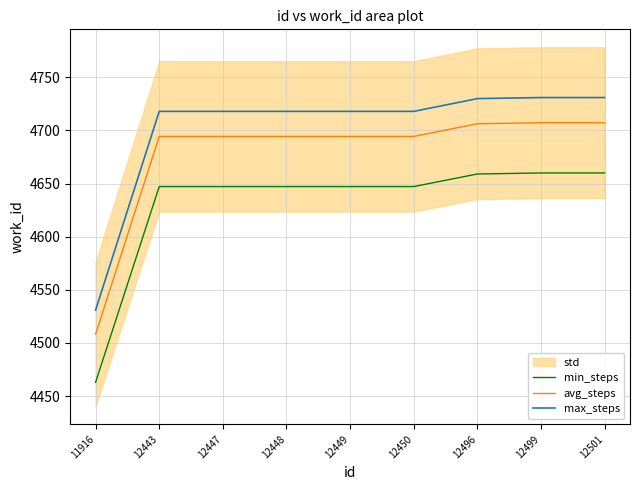

Reading left to right, list all the values displayed in this chart.

min_steps: 4463.0	4647.2	4647.2	4647.2	4647.2	4647.2	4659.1	4660.0	4660.0
avg_steps: 4508.3	4694.4	4694.4	4694.4	4694.4	4694.4	4706.4	4707.3	4707.3
max_steps: 4531.0	4718.0	4718.0	4718.0	4718.0	4718.0	4730.0	4731.0	4731.0